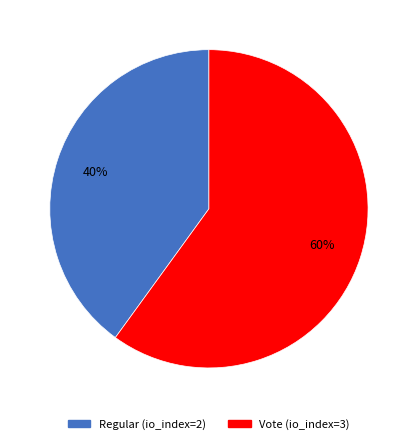

Which category has the smallest portion of the pie?

Regular (io_index=2)